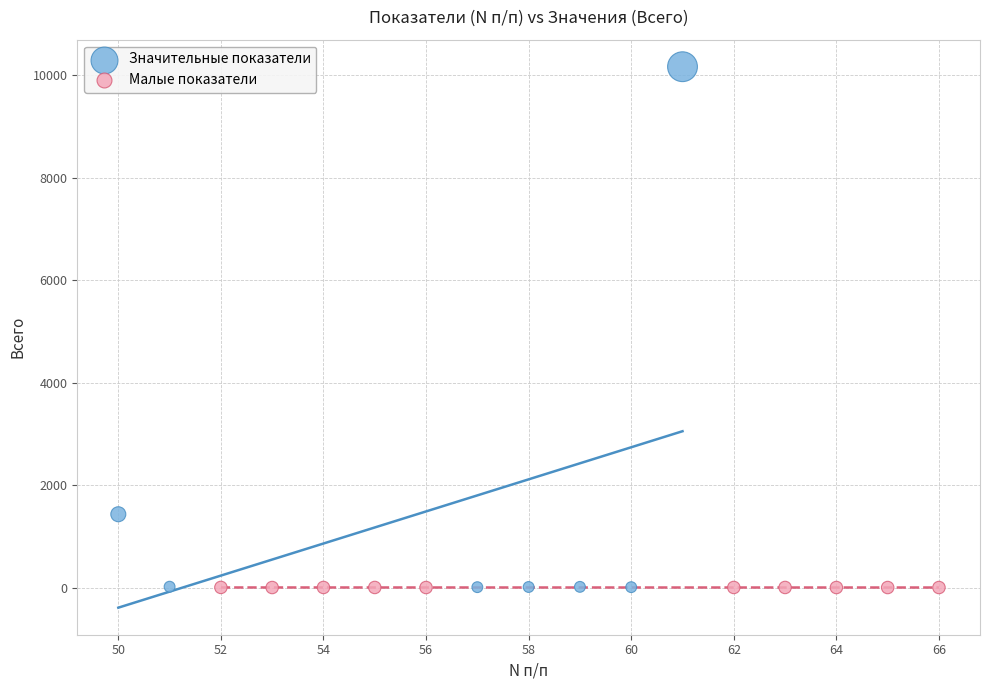

What are all the series names shown in the legend?

Значительные показатели, Малые показатели